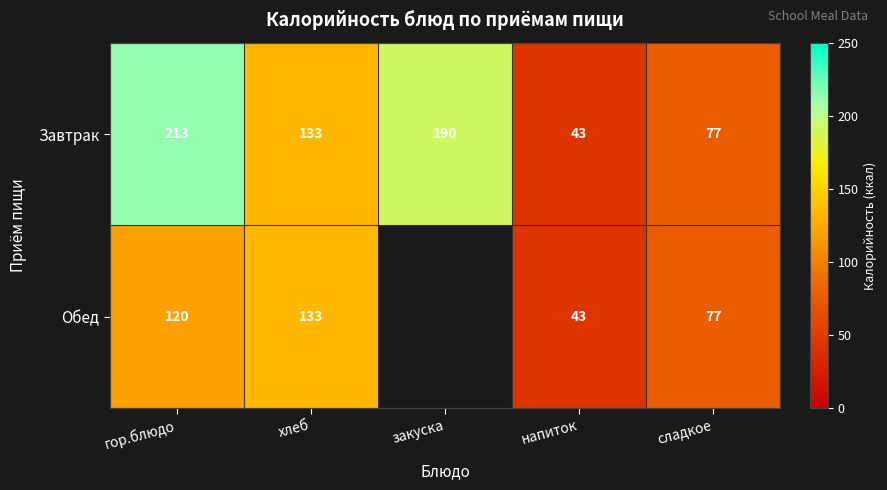

Which series changed the most between гор.блюдо and напиток?

Завтрак